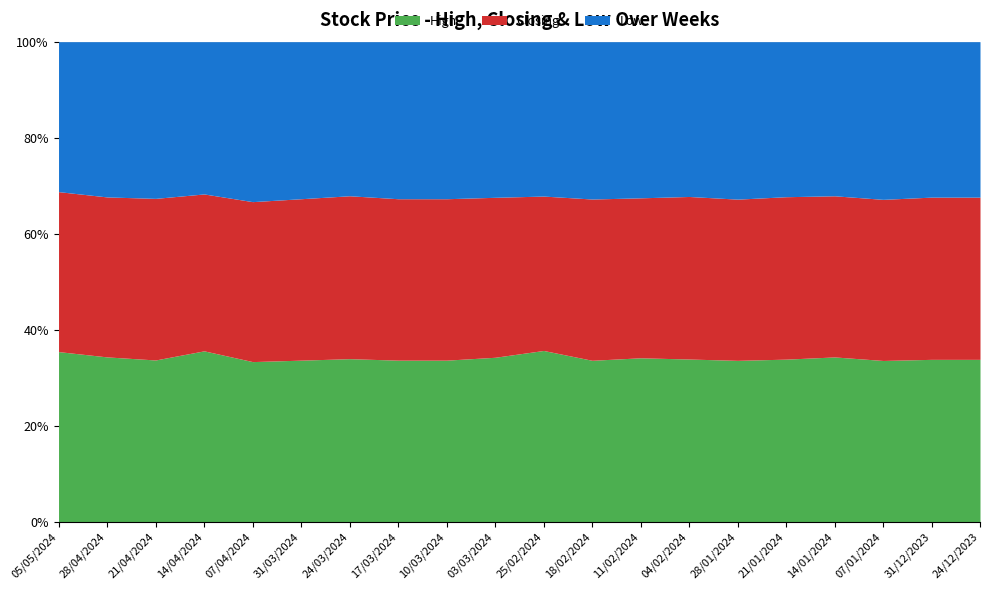

Between 14/04/2024 and 28/01/2024, which is larger?

28/01/2024